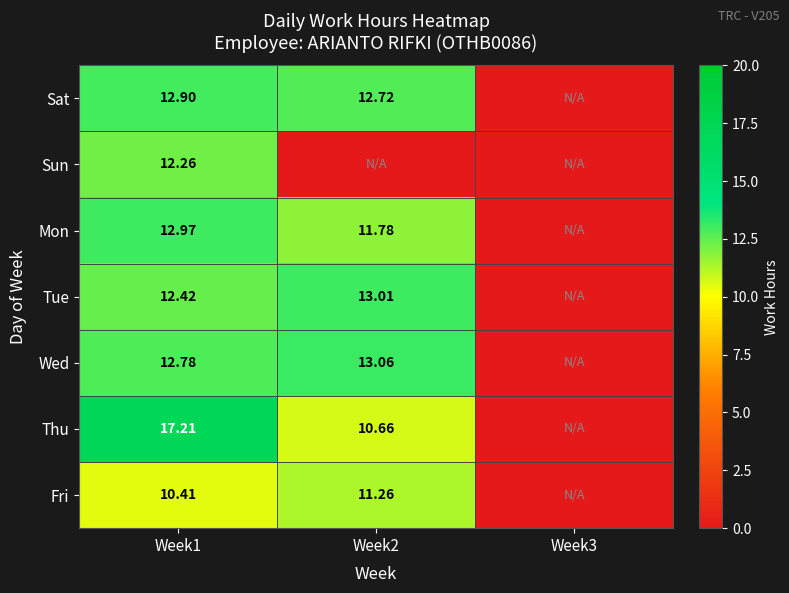

Rank the series at Week1 from highest to lowest value.

Thu, Mon, Sat, Wed, Tue, Sun, Fri